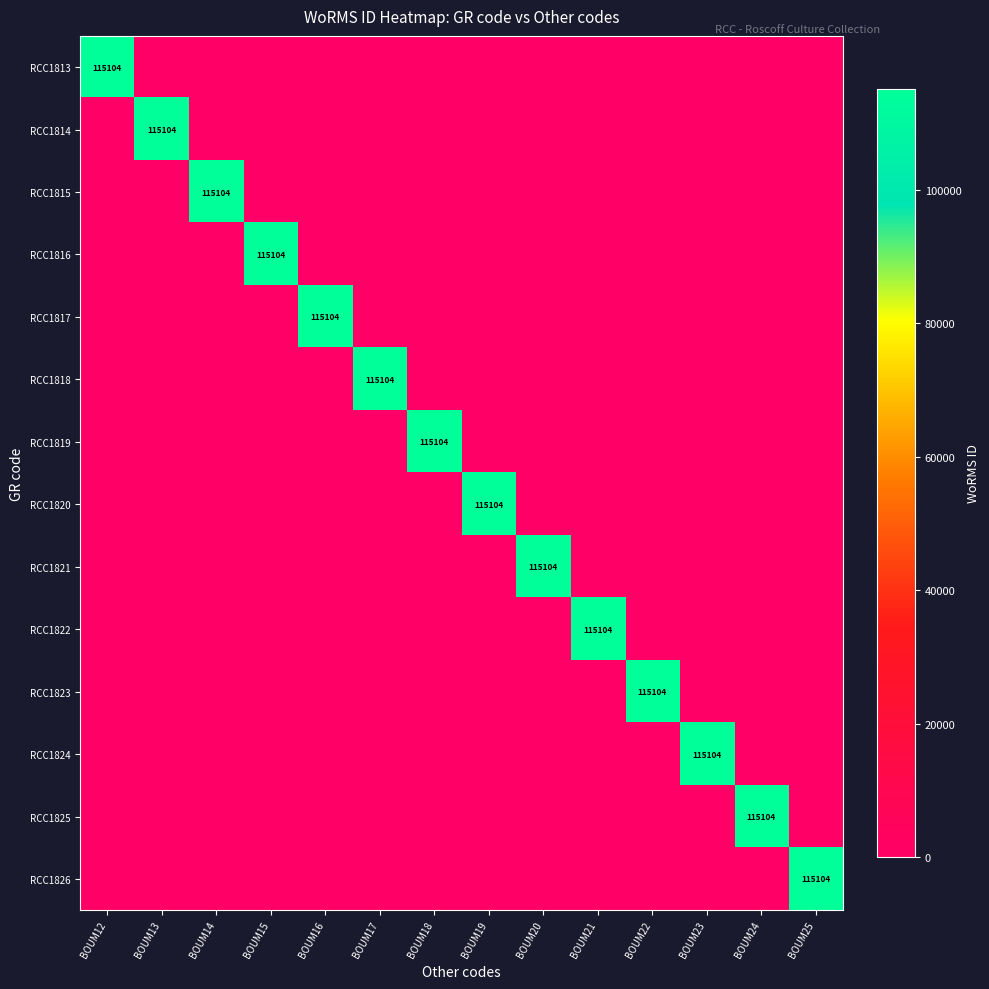

The value of RCC1822 at BOUM21 is 115104. True or false?

True